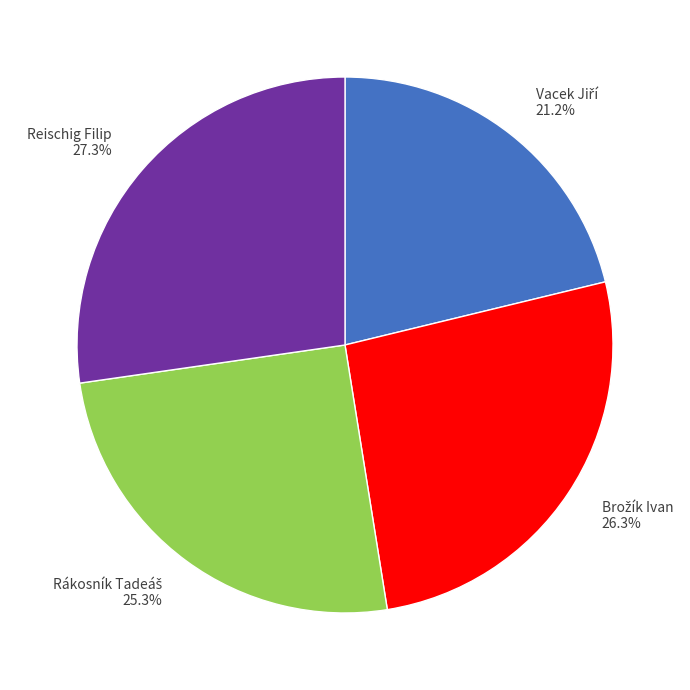

Is there any slice that represents more than half of the pie?

No